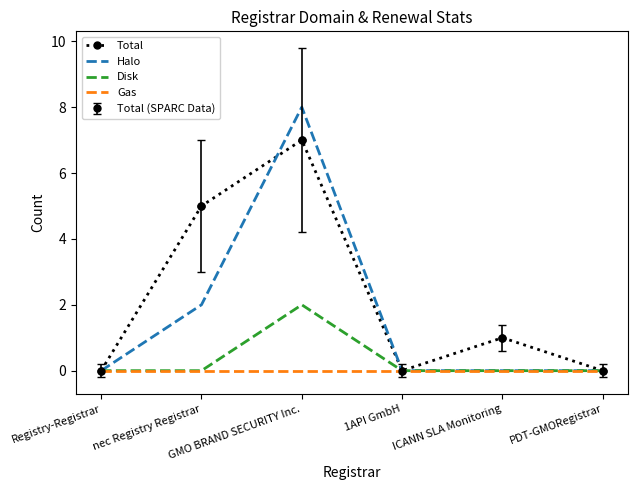

Reading left to right, extract all data points from this chart.

Total: Registry-Registrar=0	nec Registry Registrar=5	GMO BRAND SECURITY Inc.=7	1API GmbH=0	ICANN SLA Monitoring=1	PDT-GMORegistrar=0
Halo: Registry-Registrar=0	nec Registry Registrar=2	GMO BRAND SECURITY Inc.=8	1API GmbH=0	ICANN SLA Monitoring=0	PDT-GMORegistrar=0
Disk: Registry-Registrar=0	nec Registry Registrar=0	GMO BRAND SECURITY Inc.=2	1API GmbH=0	ICANN SLA Monitoring=0	PDT-GMORegistrar=0
Gas: Registry-Registrar=0	nec Registry Registrar=0	GMO BRAND SECURITY Inc.=0	1API GmbH=0	ICANN SLA Monitoring=0	PDT-GMORegistrar=0